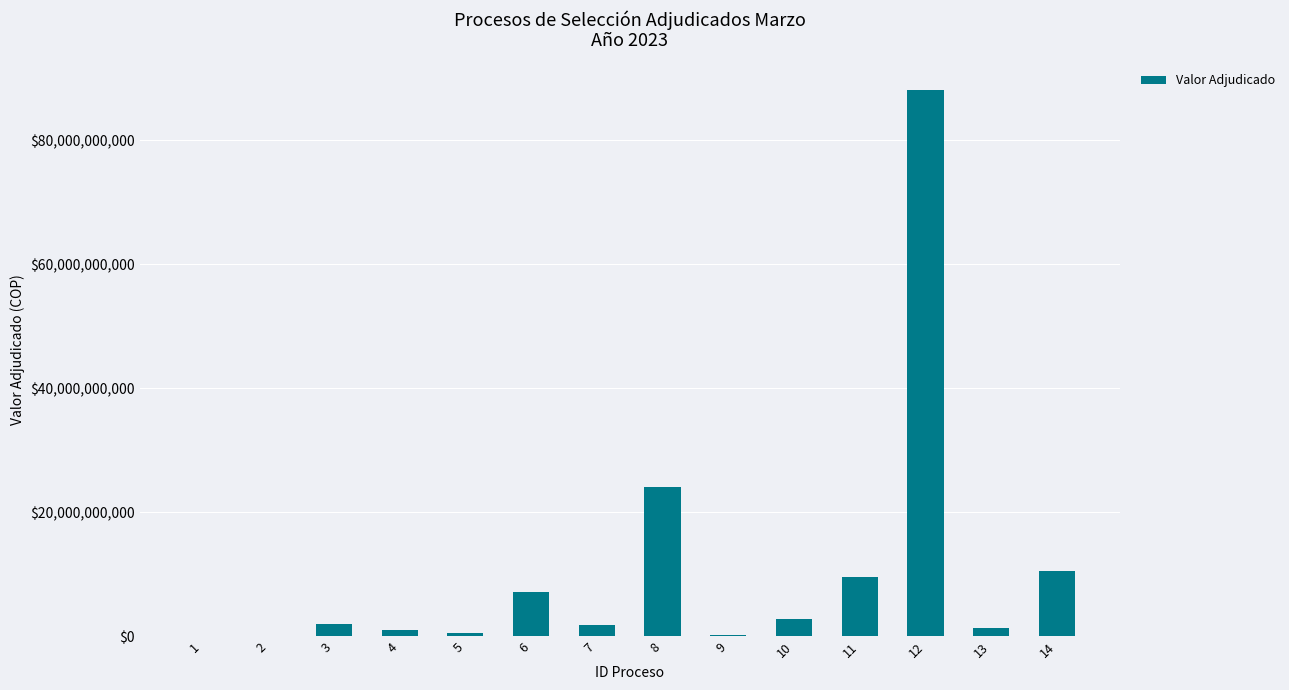

What is the sum of all values?

149513226948